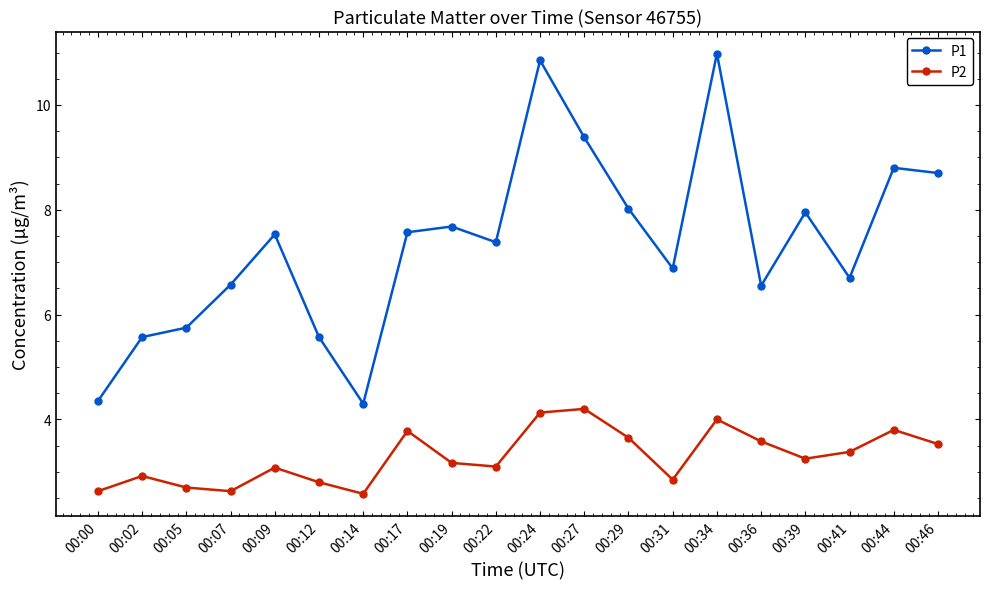

At which category does P2 reach its first local peak?

00:02